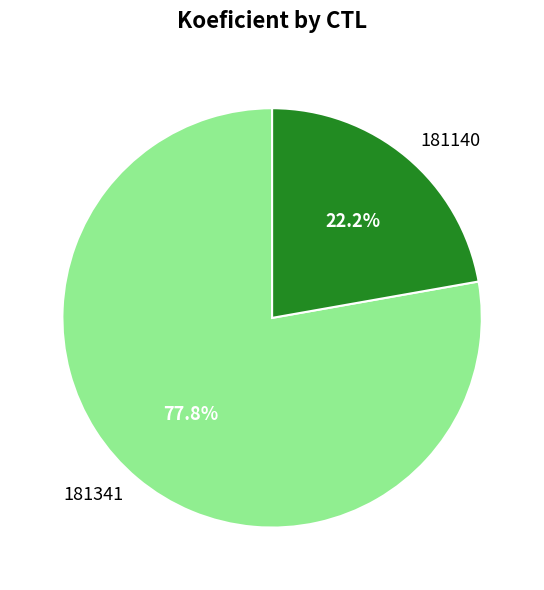

What is the smallest slice in the pie chart?

181140